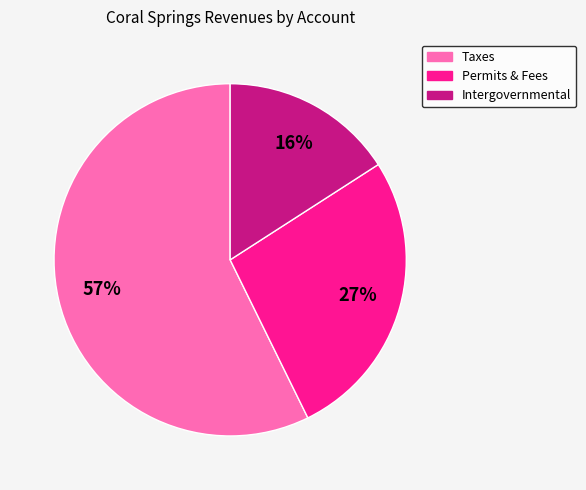

Is there a majority slice in this chart?

Yes